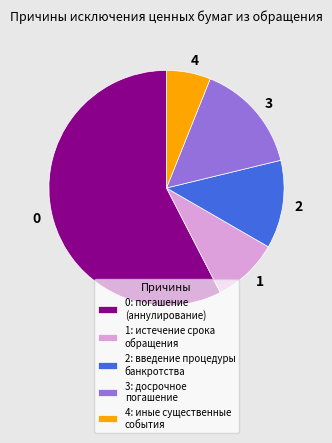

Is there any slice that represents more than half of the pie?

Yes